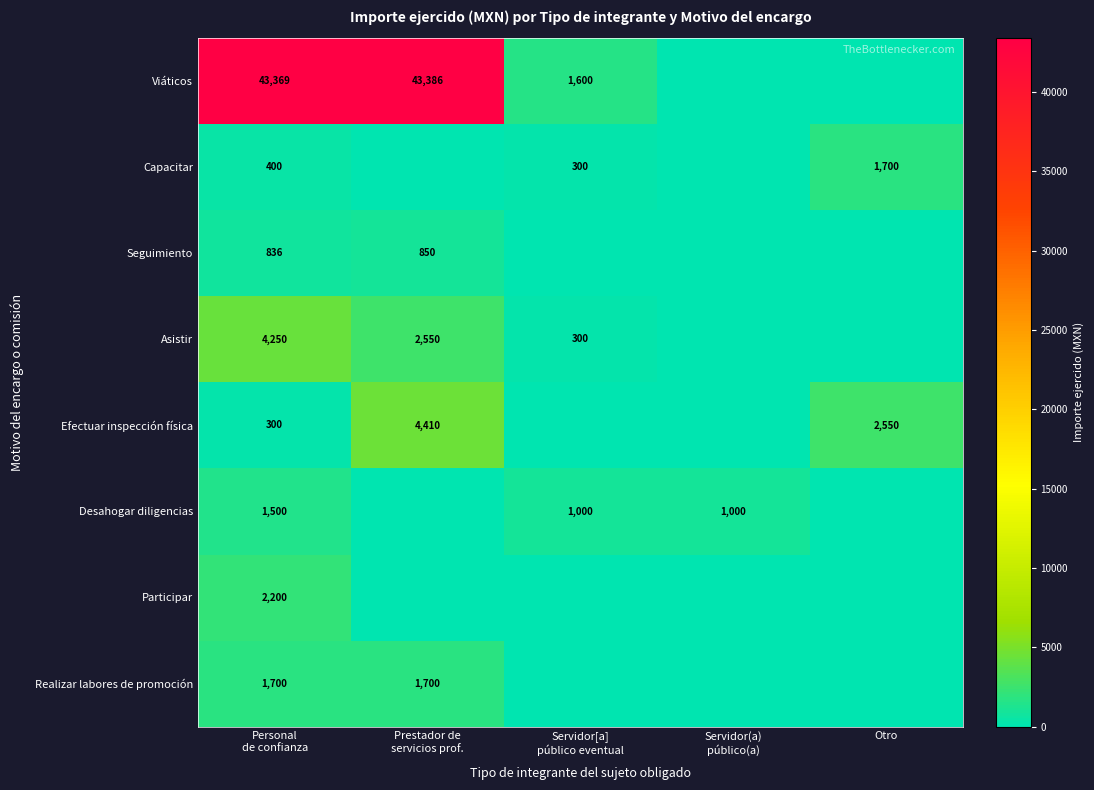

At how many categories does at least one series exceed 1835?

3